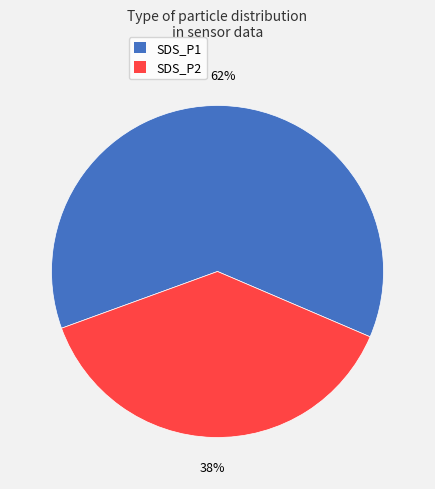

Do SDS_P1 and SDS_P2 together represent more than half of the pie?

Yes